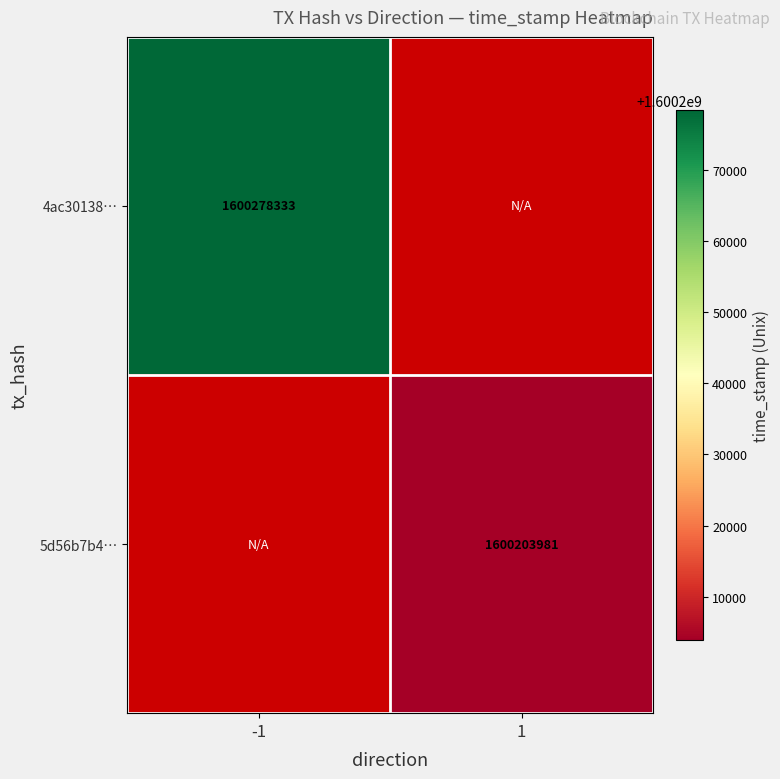

True or false: 4ac30138… has a value of 1600278333 at -1.

True